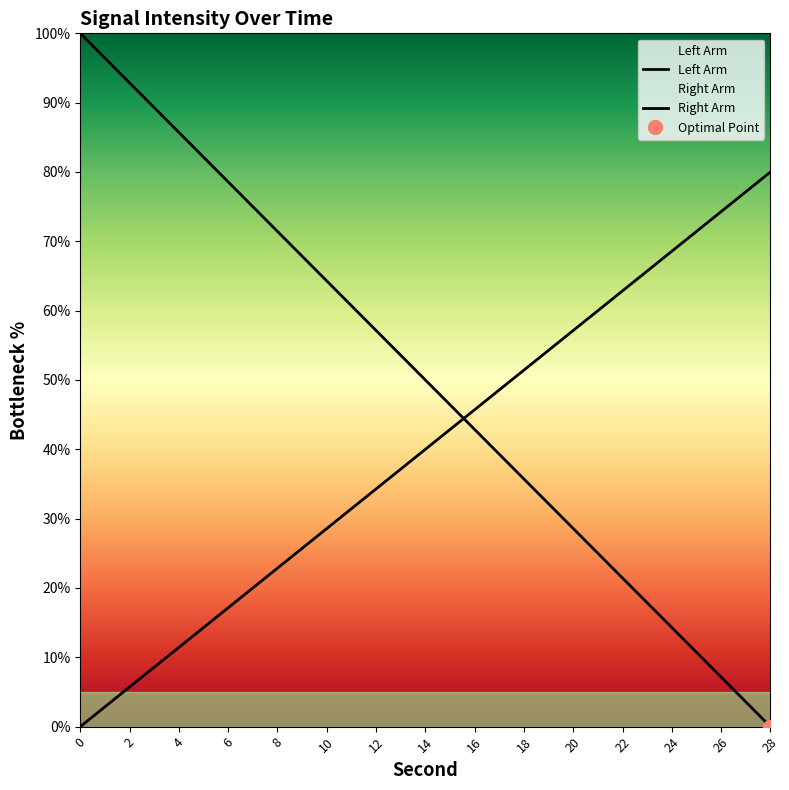

What is the average value of the Right Arm series?

40.0